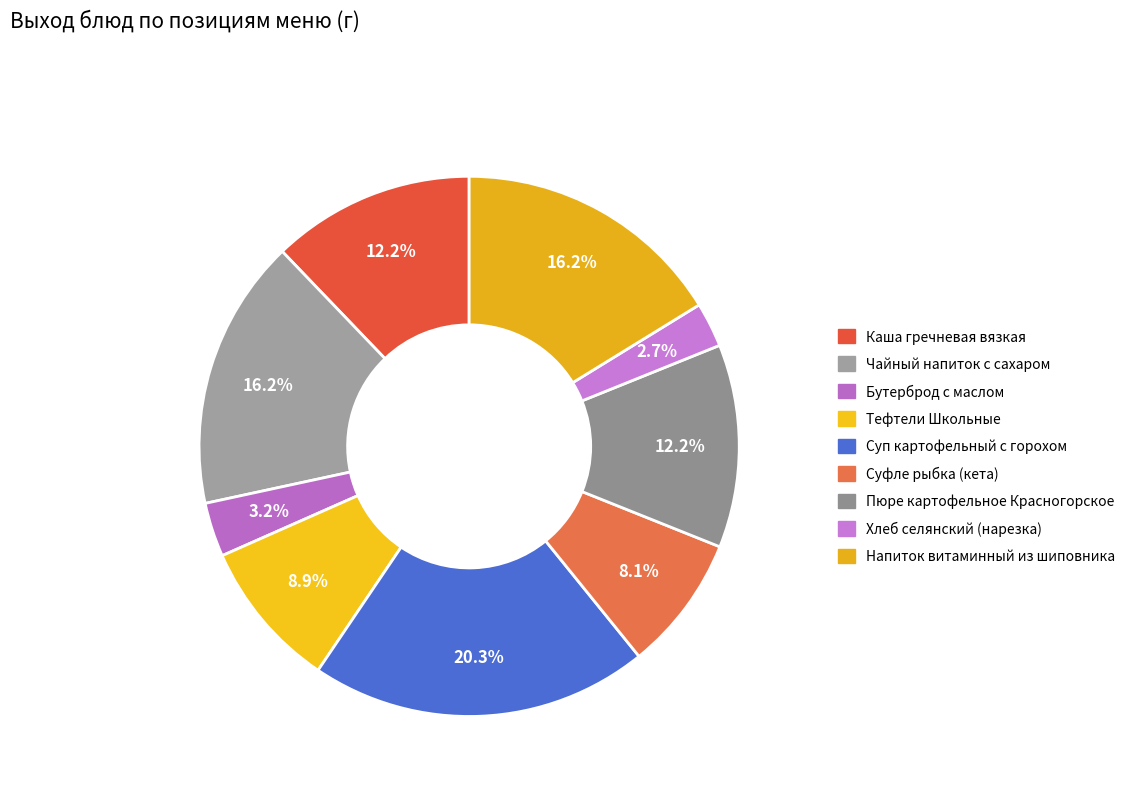

Count the number of slices in the pie.

9